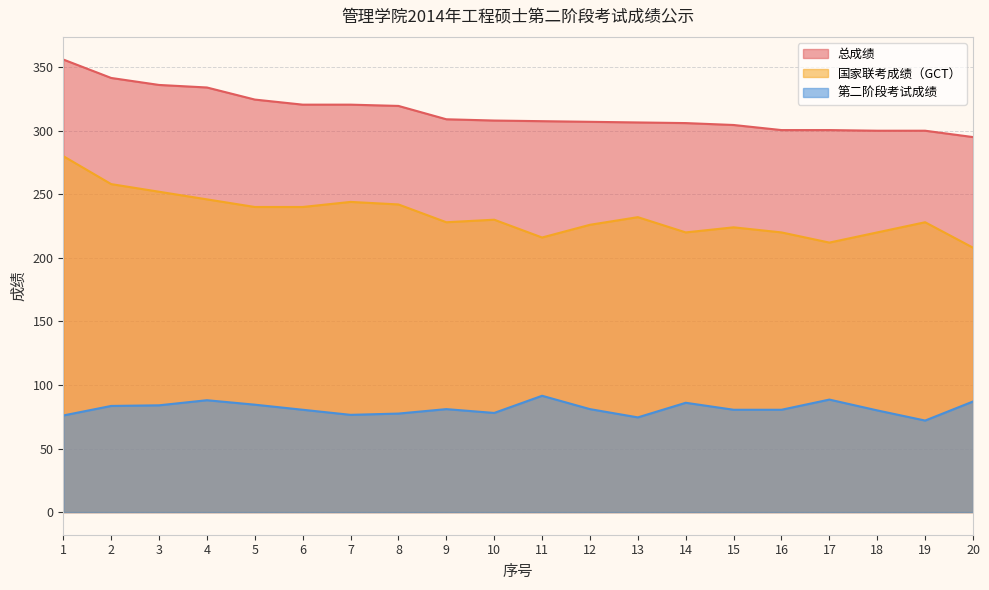

What are all the series names shown in the legend?

总成绩, 国家联考成绩（GCT）, 第二阶段考试成绩